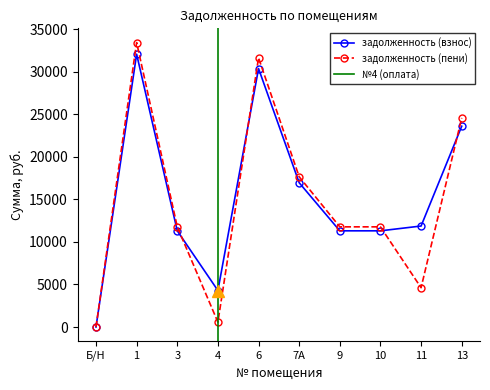

How many values in the задолженность (взнос) series exceed 11866?

5